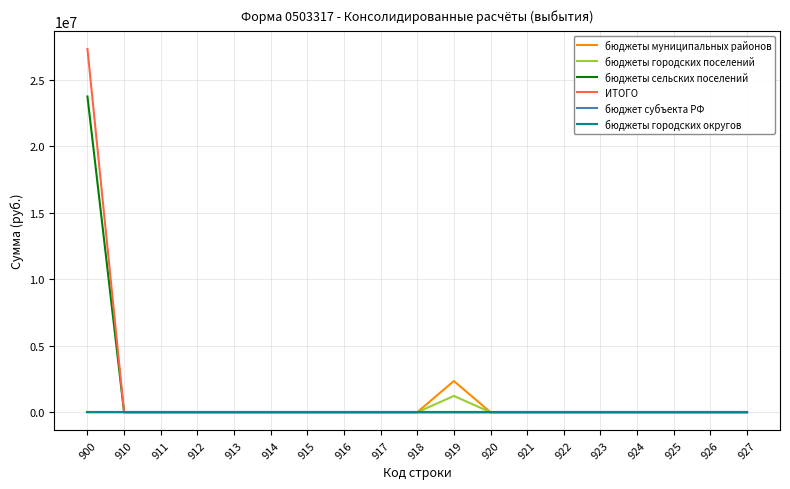

Does the chart display data point markers on the line(s)?

No